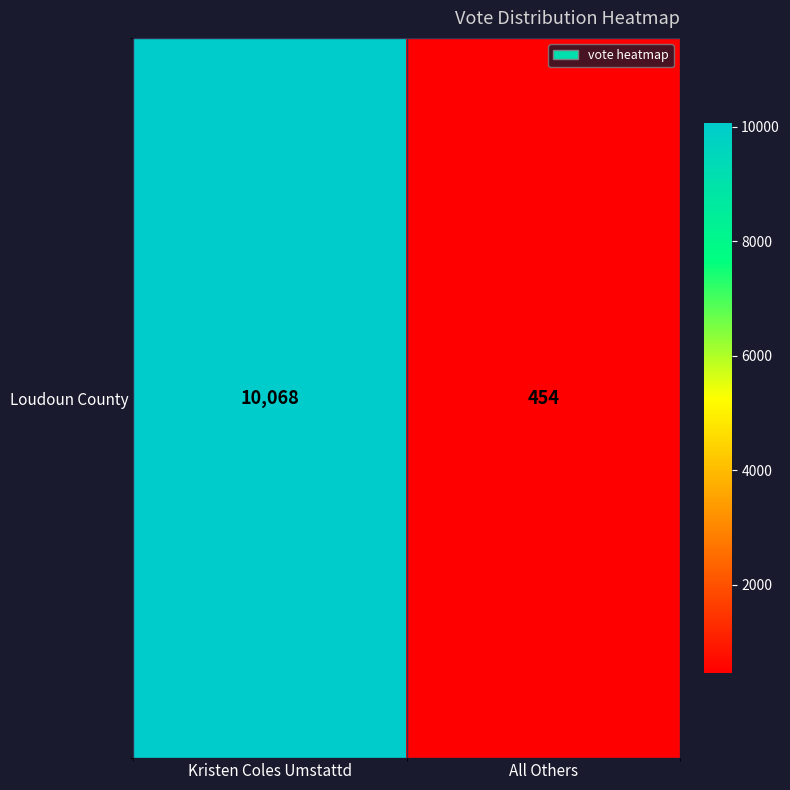

List the labels in order of value, smallest first.

All Others, Kristen Coles Umstattd